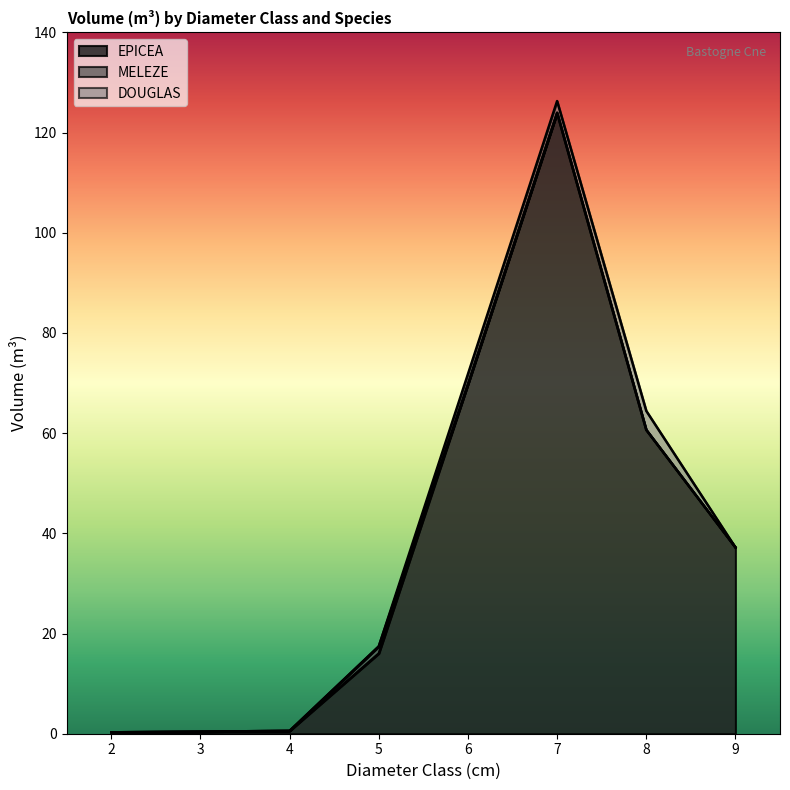

What is the highest value of the EPICEA series?

123.9